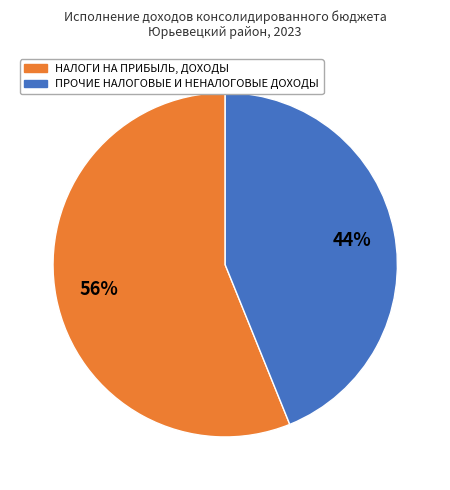

Is there any slice that represents more than half of the pie?

Yes